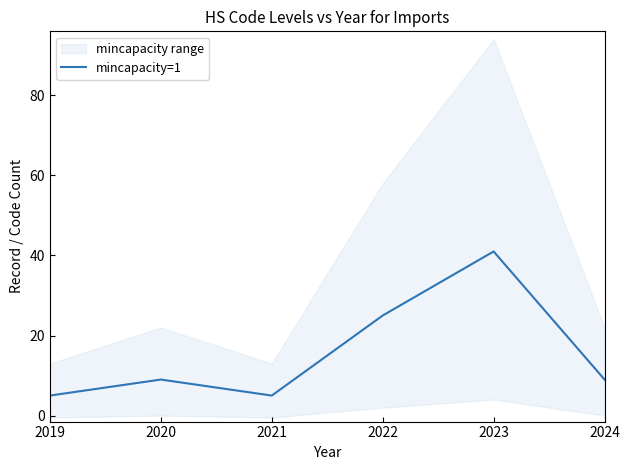

Which has a higher value, 2023 or 2020?

2023